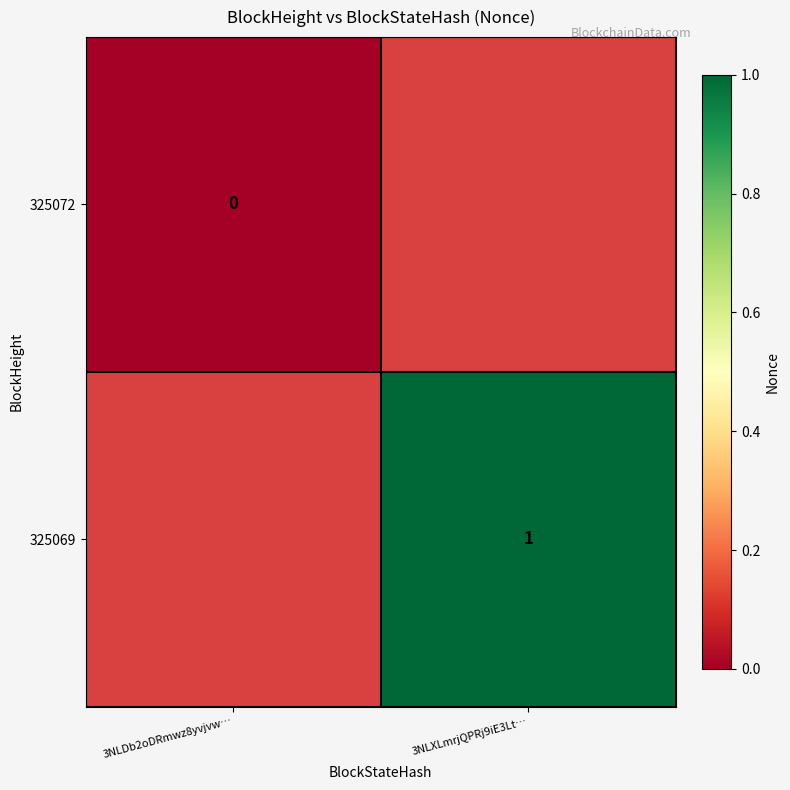

The 325069 series shows 1 at 3NLXLmrjQPRj9iE3Lt…. True or false?

True